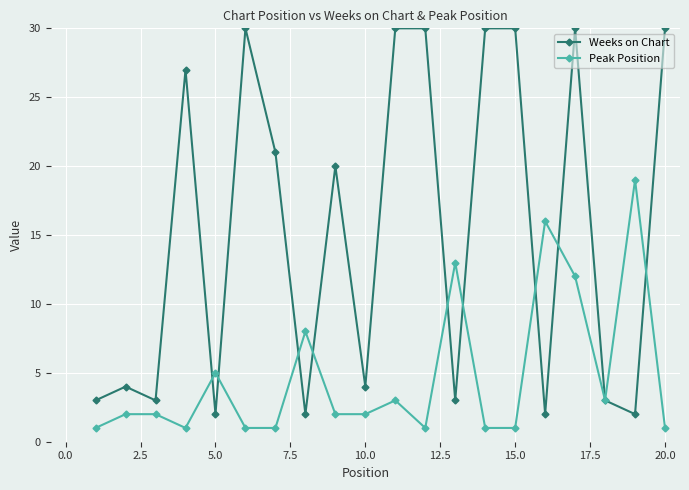

How many categories are shown in the chart?

20